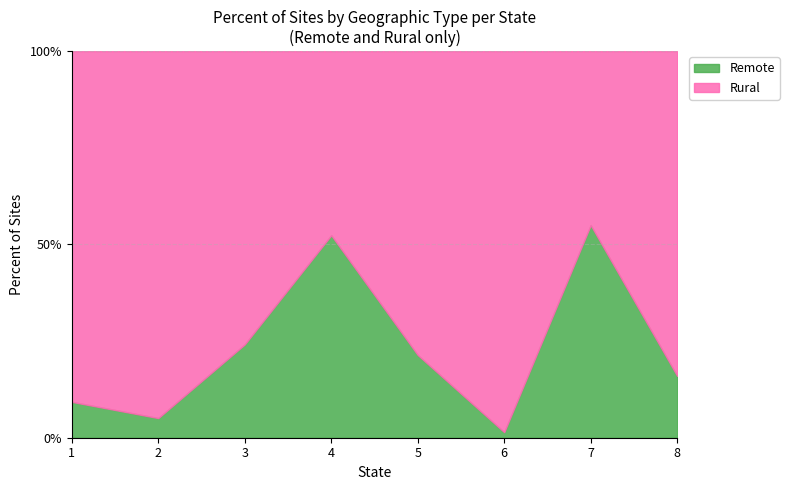

What is the value of the Remote point at the 6th from the left?

2